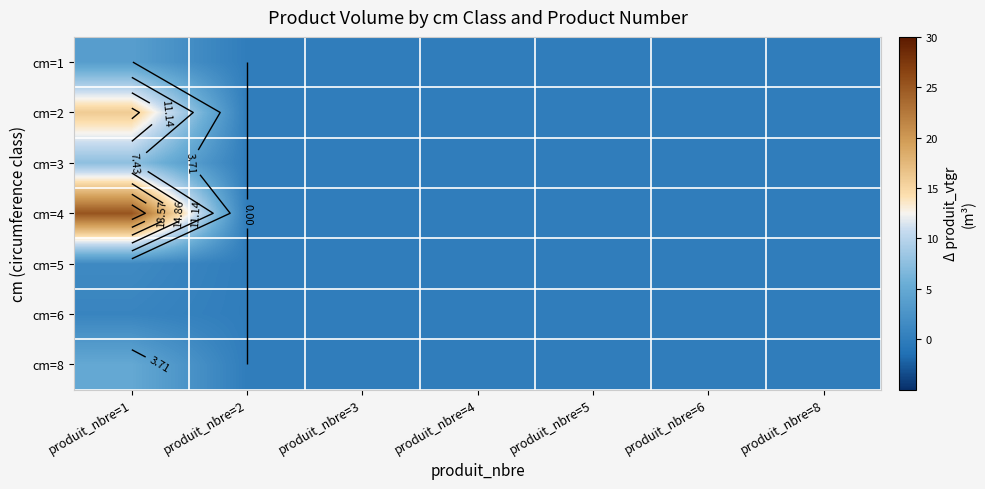

At how many categories does at least one series exceed 23?

1